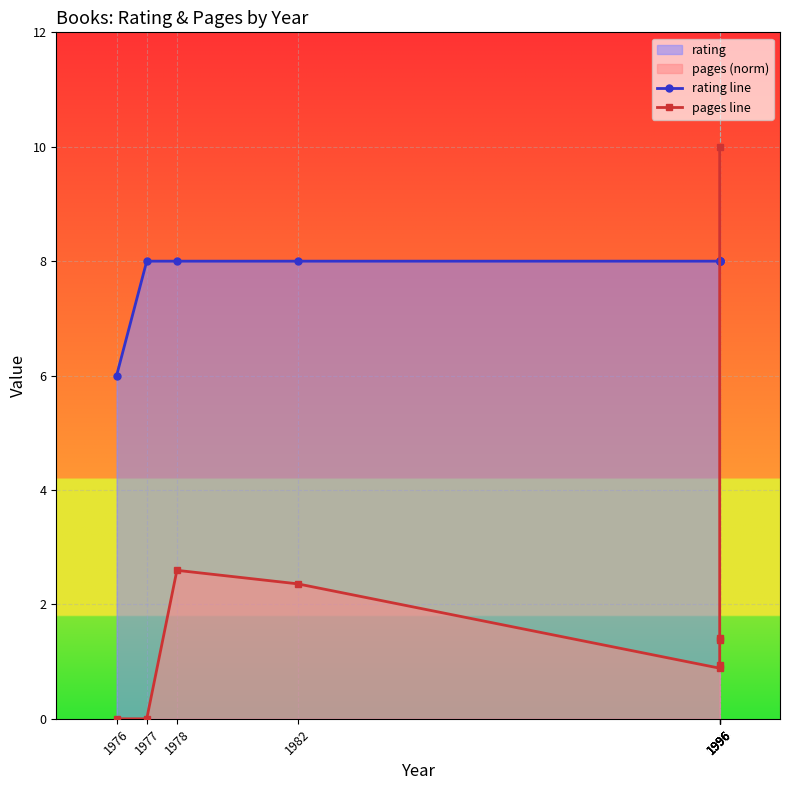

Which label corresponds to the smallest value in the chart?

1976